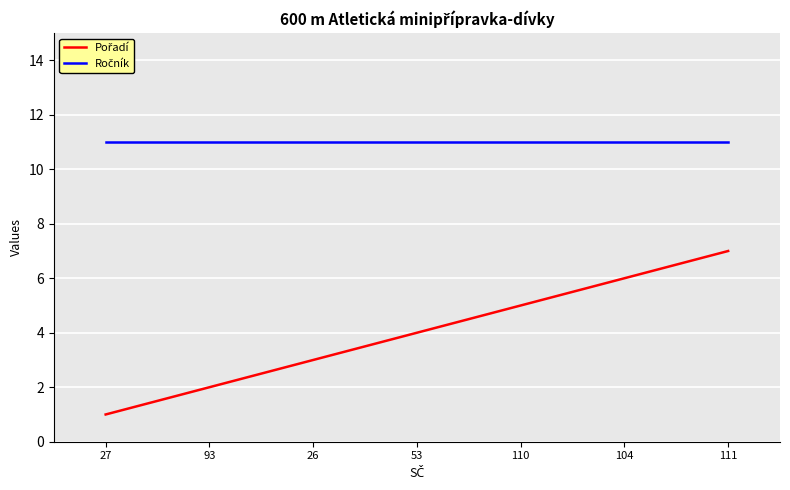

What is the total value across all series at 110?

16